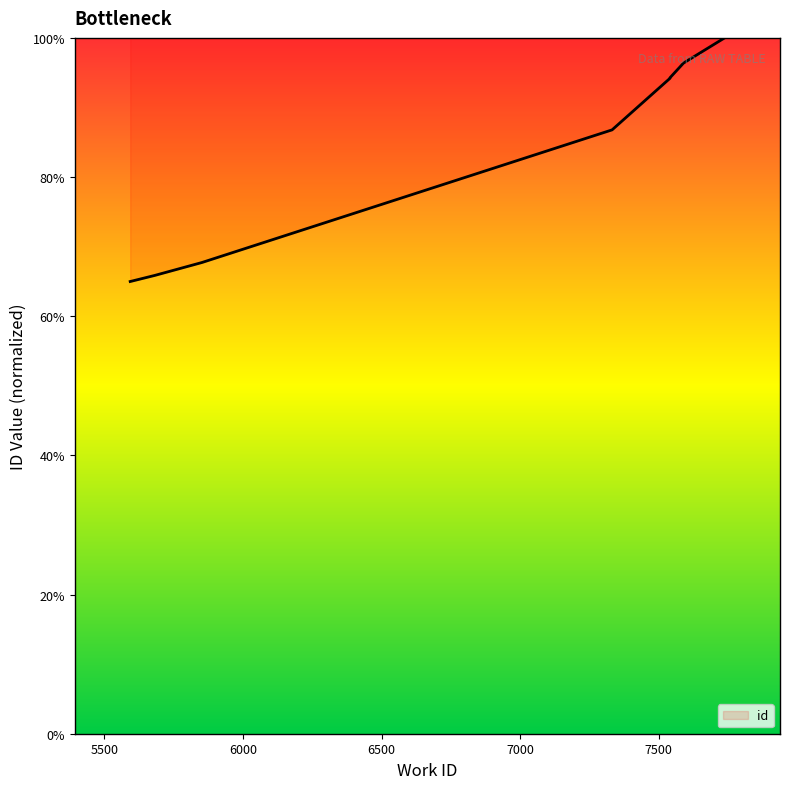

Is it true that the value at 7738 is 100.0?

True